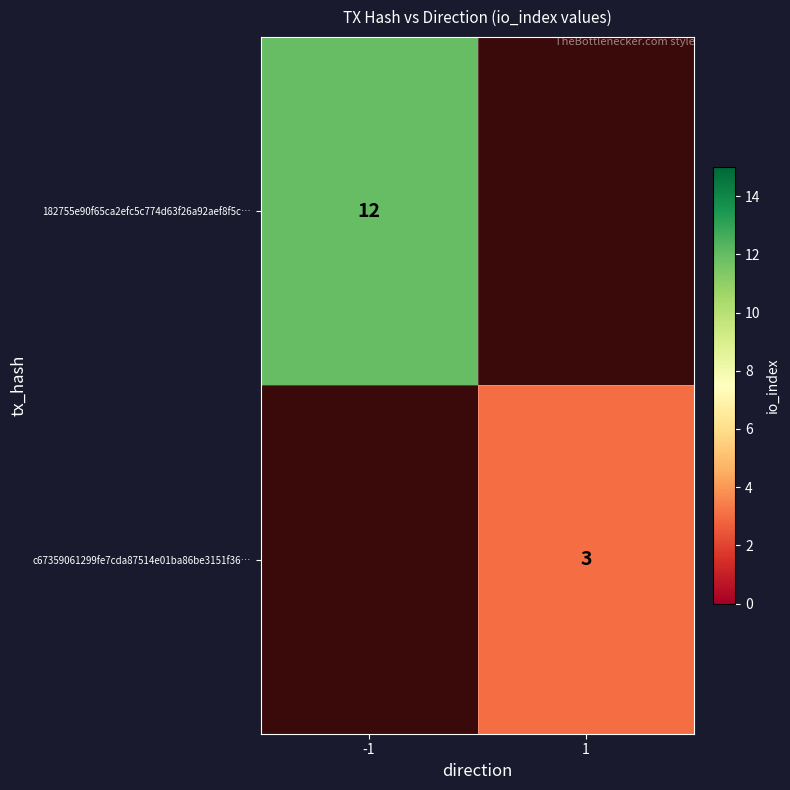

Count the number of data series in this chart.

2